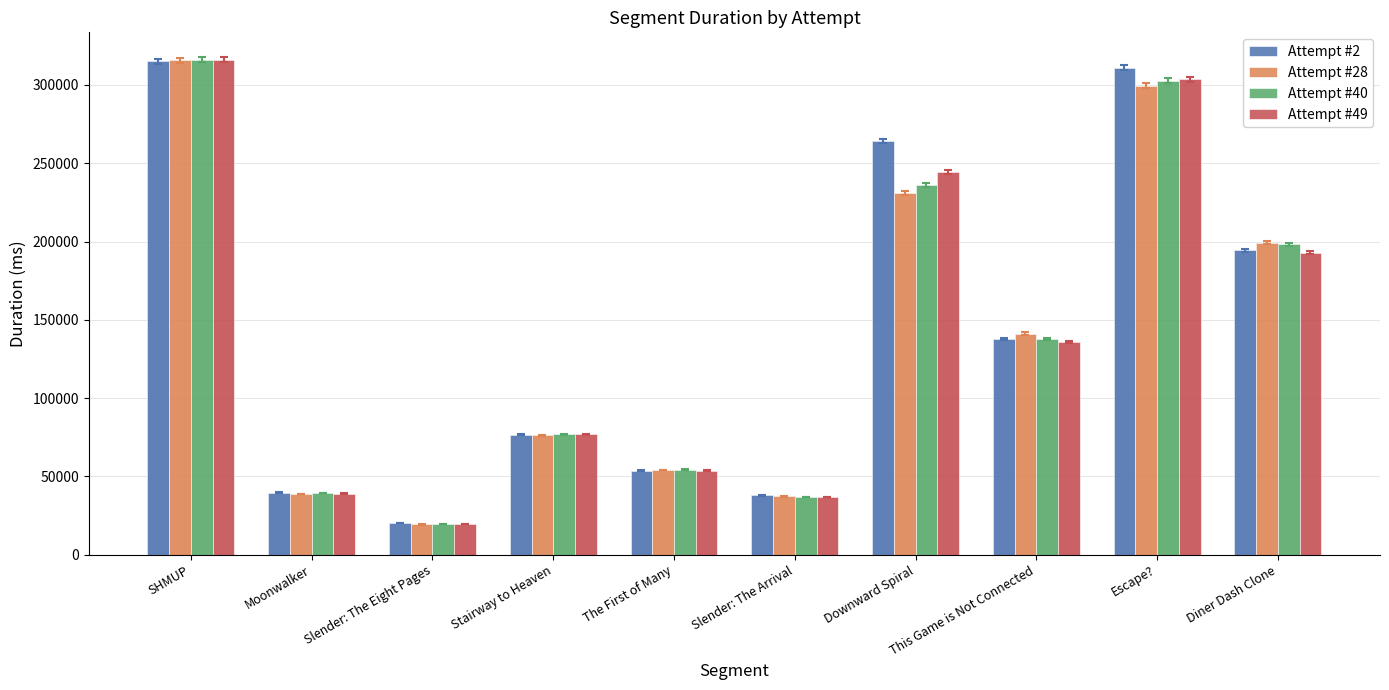

What is the total value across all series at Slender: The Eight Pages?

79230